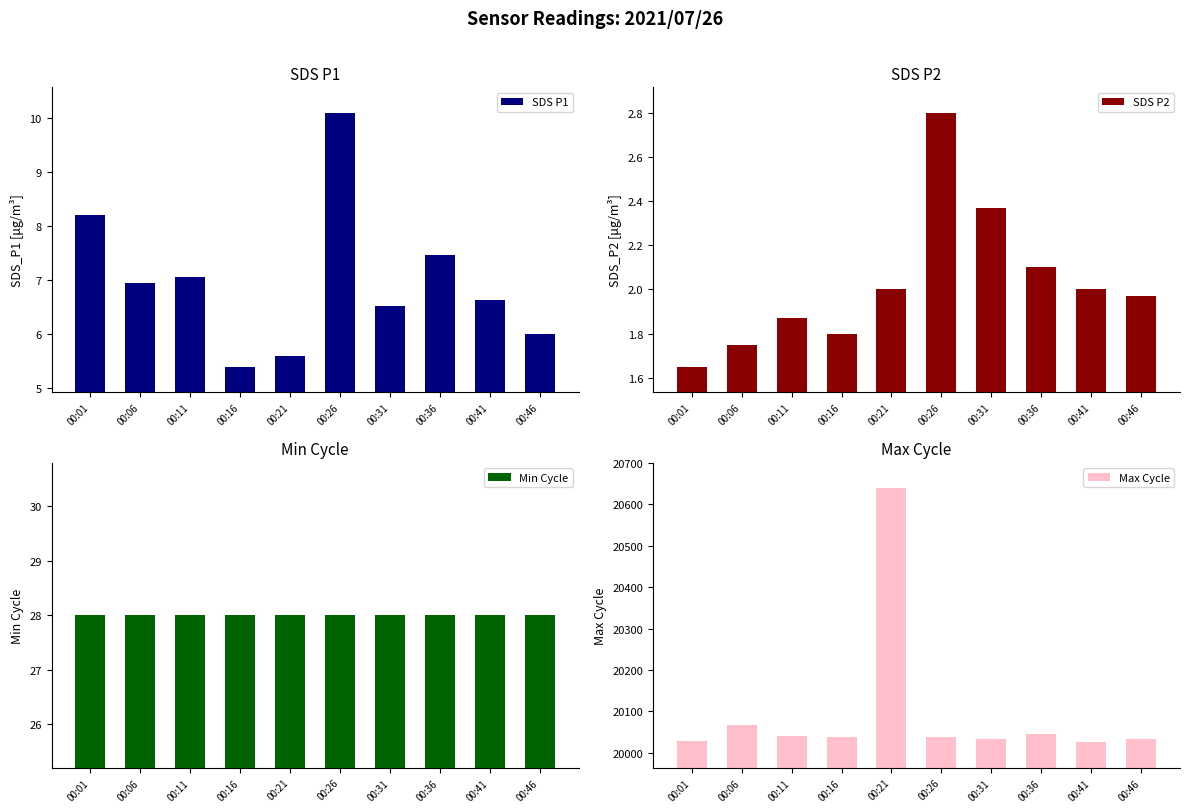

Reading left to right, extract all data points from this chart.

SDS P1: 8.2	7.0	7.1	5.4	5.6	10.1	6.5	7.5	6.6	6.0
SDS P2: 1.6	1.8	1.9	1.8	2.0	2.8	2.4	2.1	2.0	2.0
Min Cycle: 28.0	28.0	28.0	28.0	28.0	28.0	28.0	28.0	28.0	28.0
Max Cycle: 20029.0	20068.0	20041.0	20037.0	20639.0	20037.0	20033.0	20045.0	20025.0	20033.0